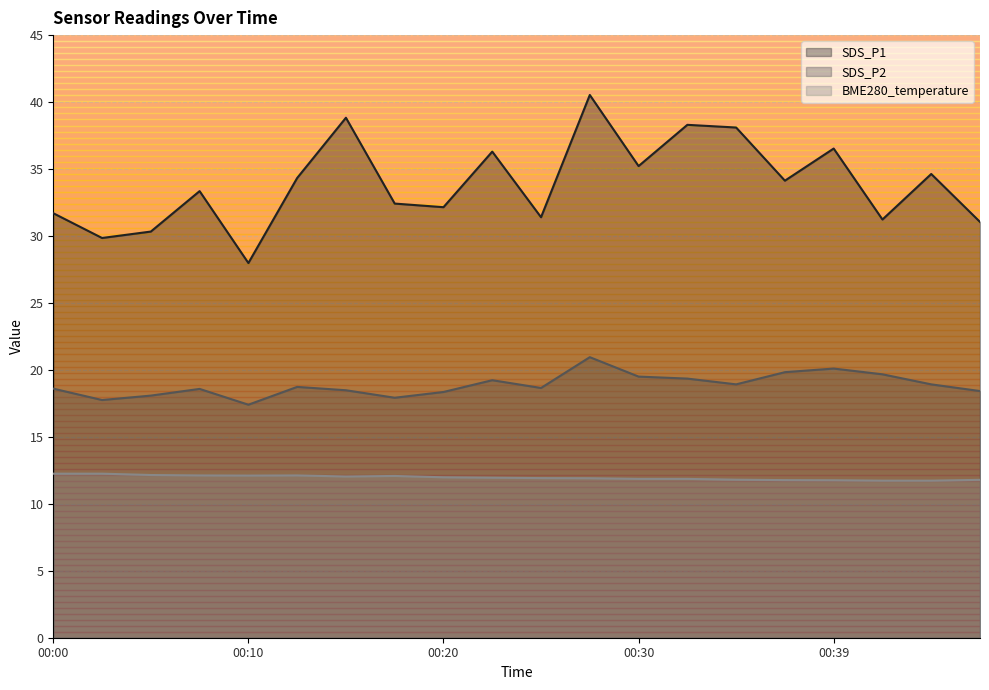

True or false: SDS_P1 and SDS_P2 cross at least once.

False